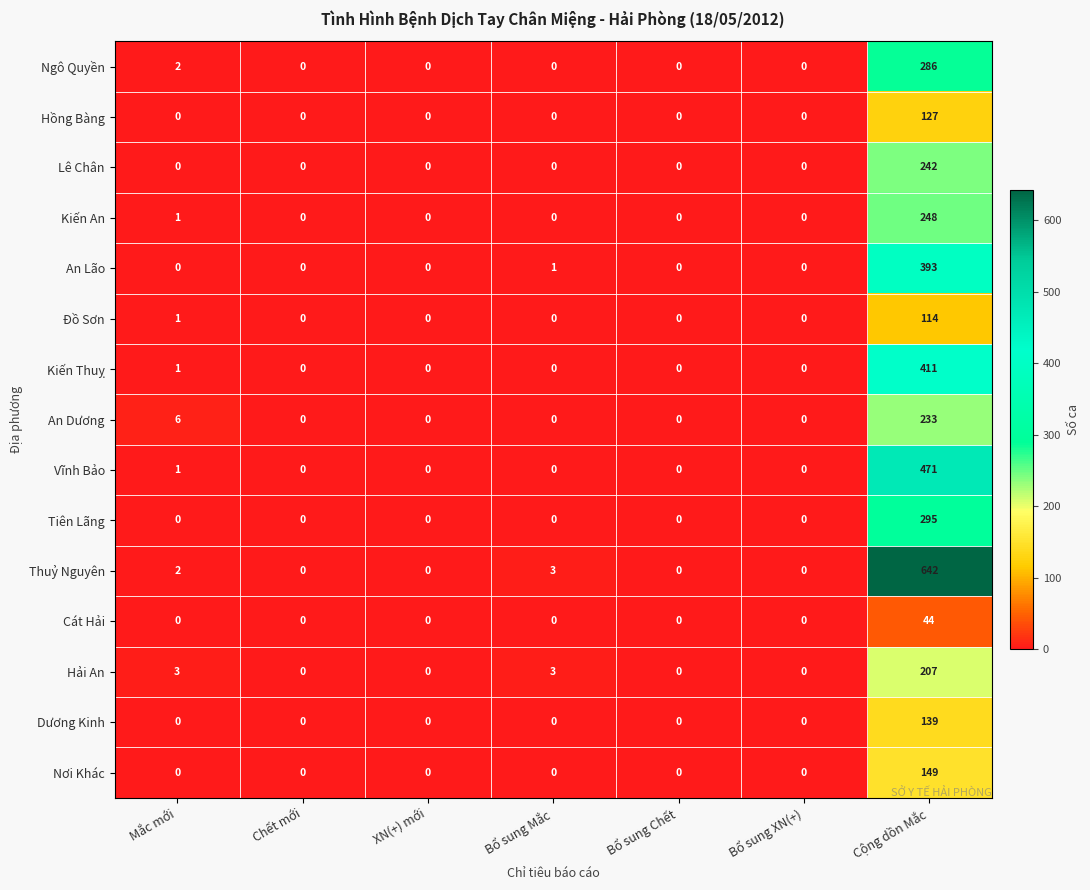

How many categories are shown in the chart?

7